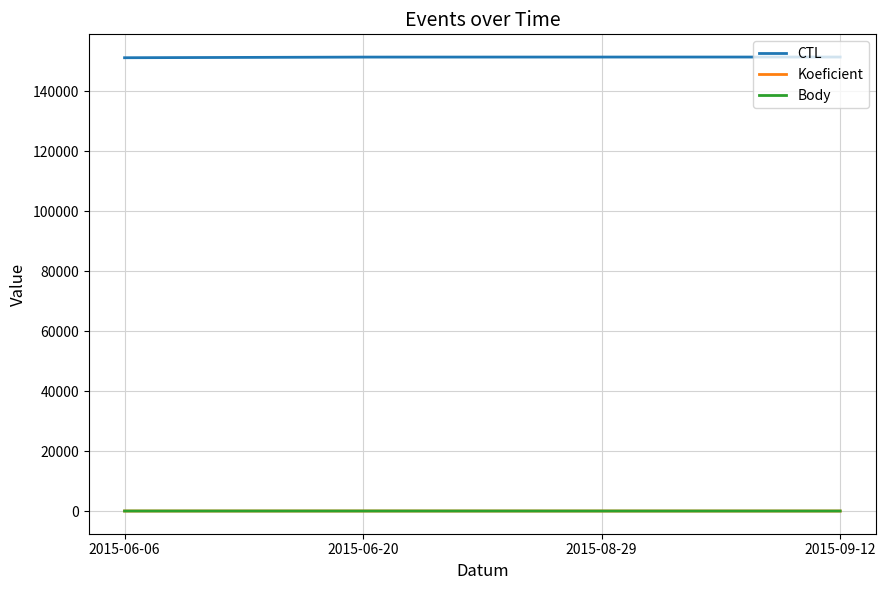

Reading left to right, what are all the values shown in this chart?

CTL: 2015-06-06=151109	2015-06-20=151321	2015-08-29=151335	2015-09-12=151340
Koeficient: 2015-06-06=7	2015-06-20=12	2015-08-29=7	2015-09-12=7
Body: 2015-06-06=7	2015-06-20=12	2015-08-29=7	2015-09-12=7